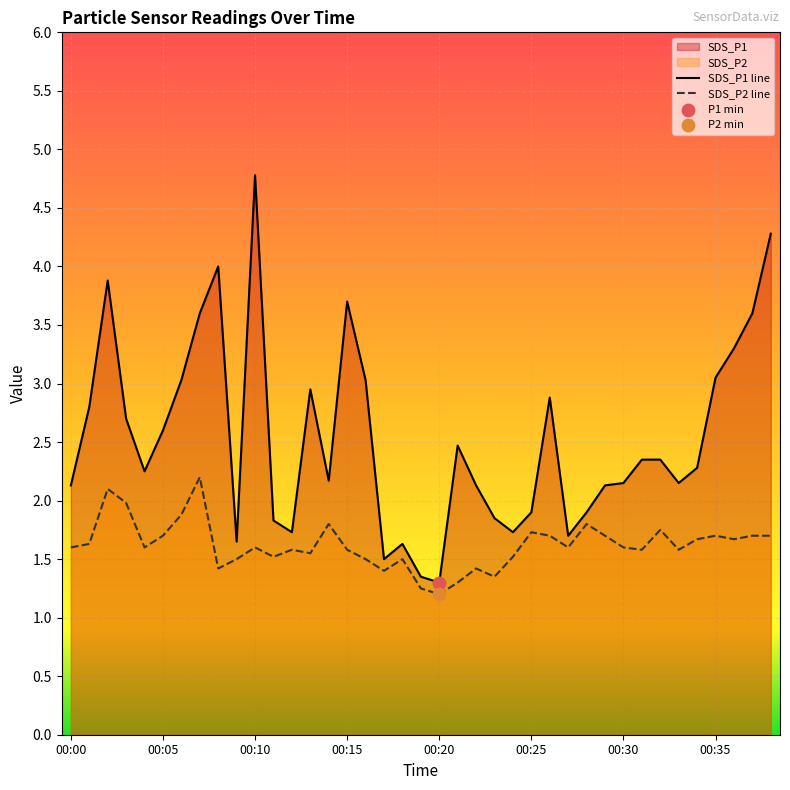

At which category is the sum across all series the highest?

00:10